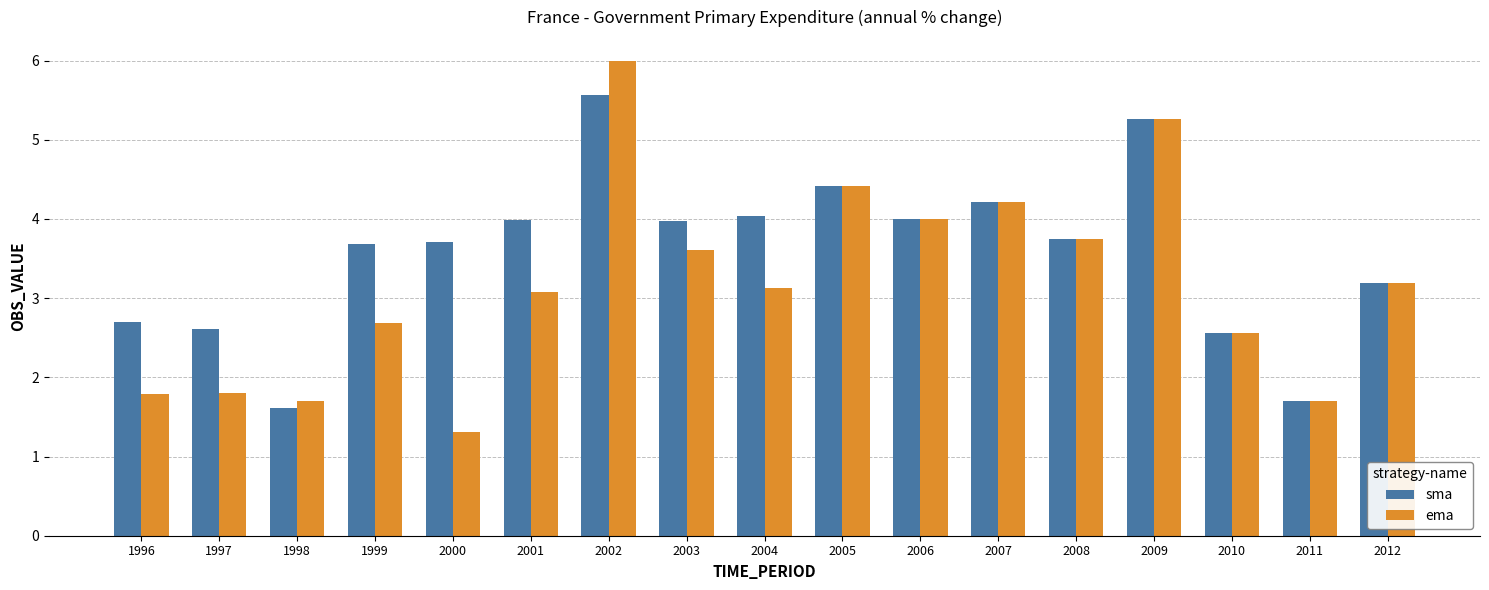

How many values in the sma series are below 3?

5